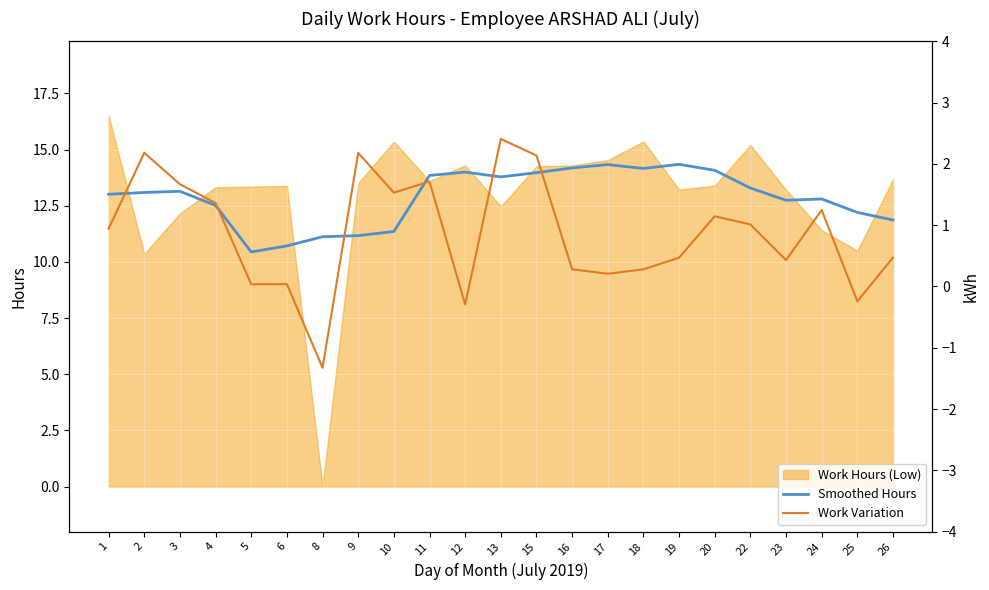

At which label does Smoothed Hours reach its minimum?

5